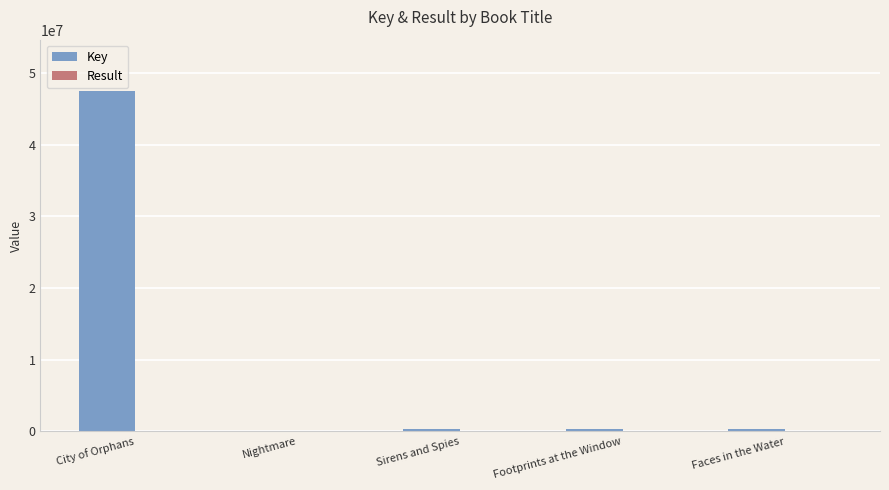

At which category is the sum across all series the highest?

City of Orphans